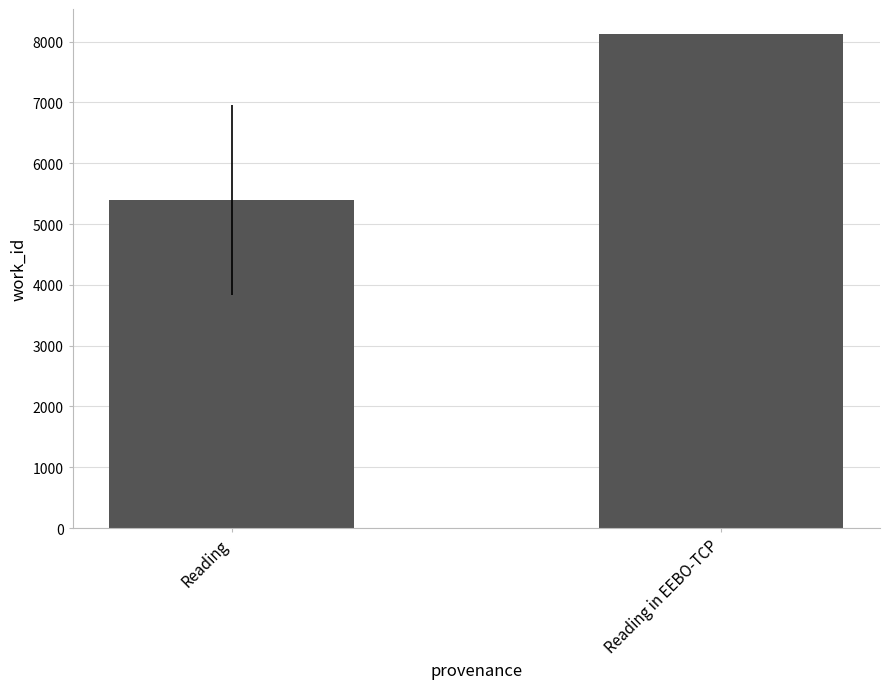

How many categories are shown in the chart?

2